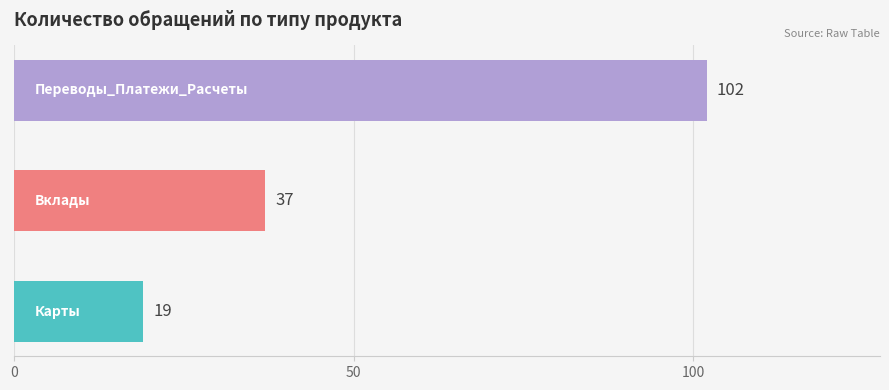

Count the values in the range 19 to 102.

3